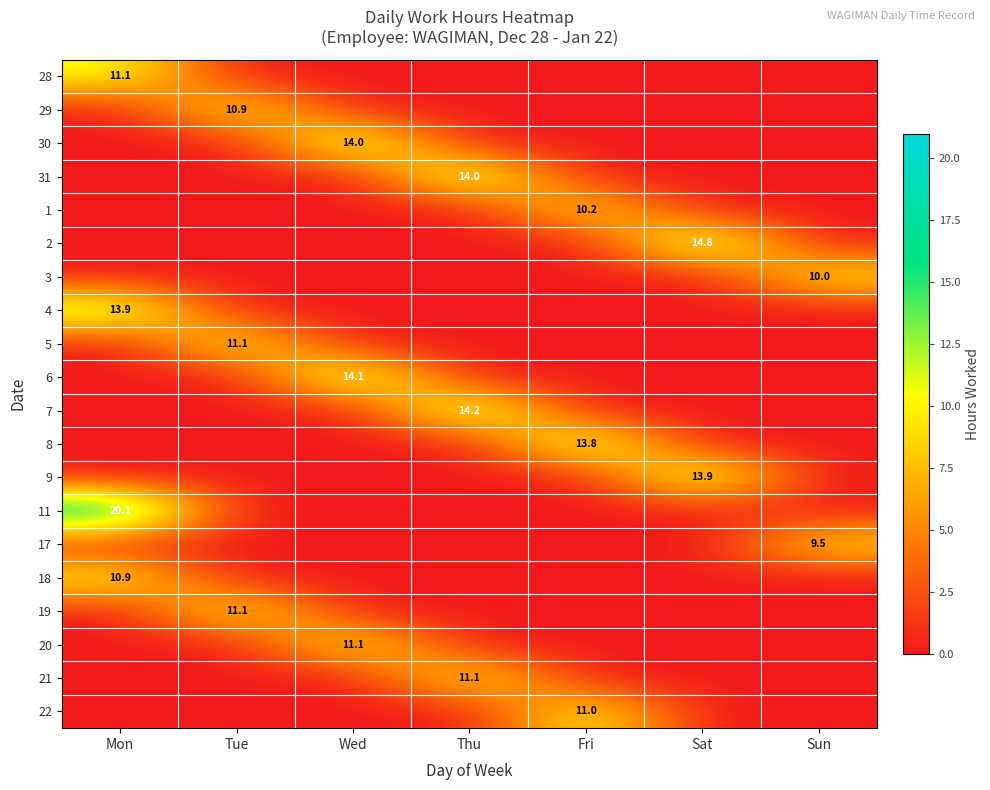

What is the total value across all series at Fri?

35.0